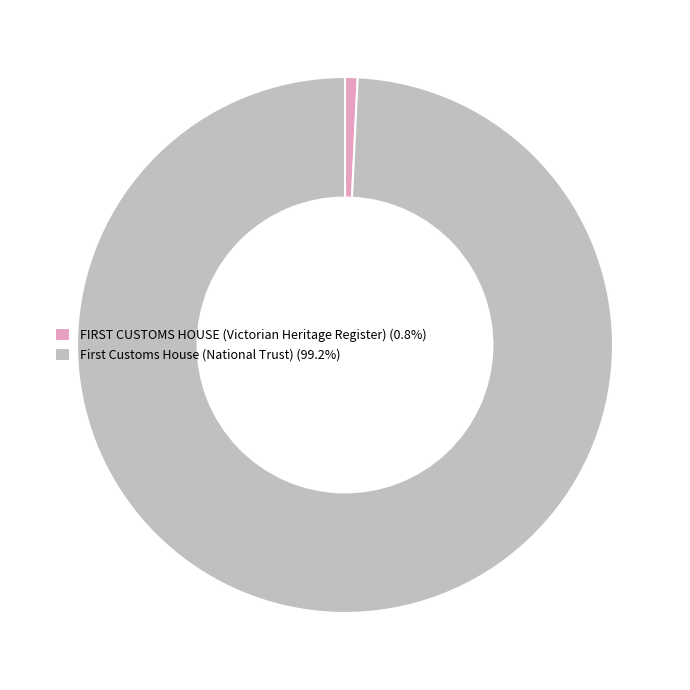

Which slice is the largest?

First Customs House (National Trust)